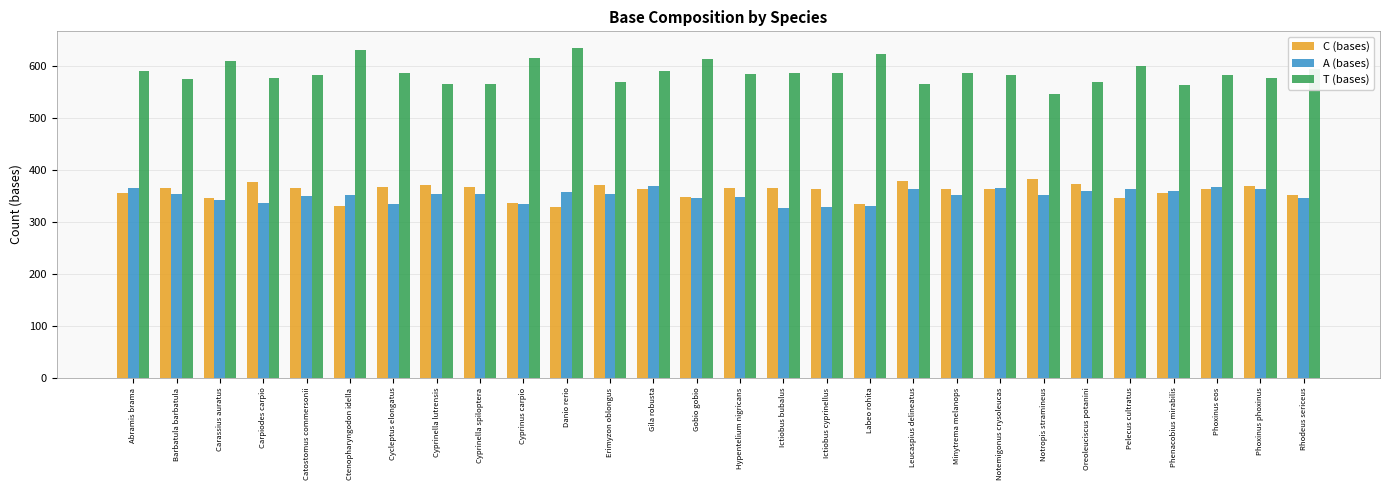

How many groups of bars are there?

28